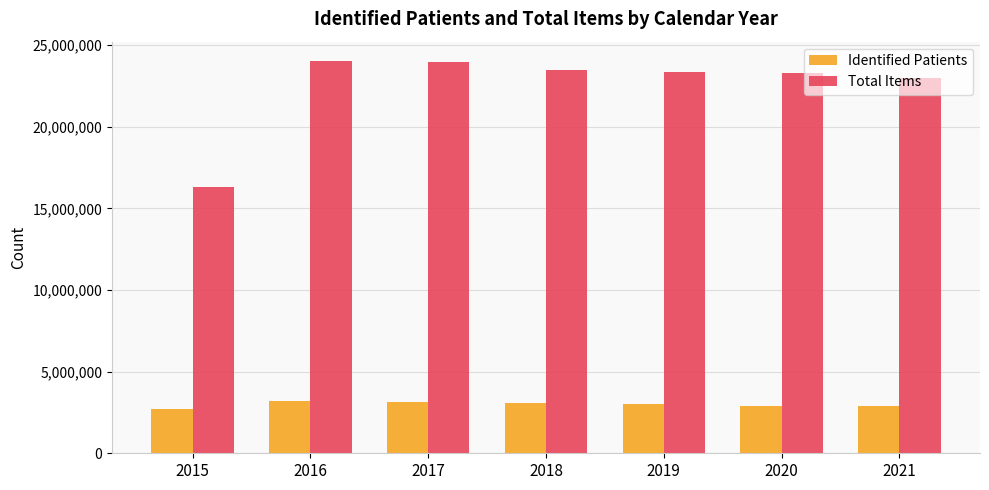

List the series in order of their overall mean, highest first.

Total Items, Identified Patients